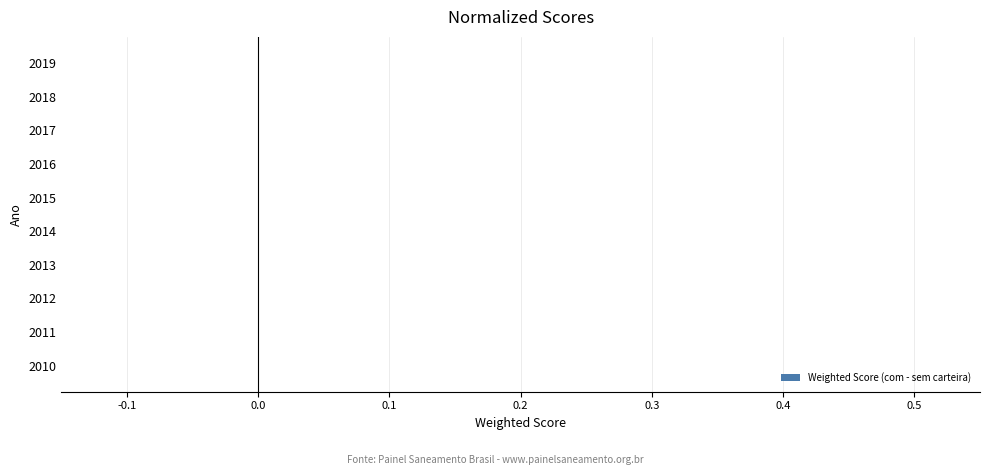

The chart shows a value of 0.0 at 2015. True or false?

True